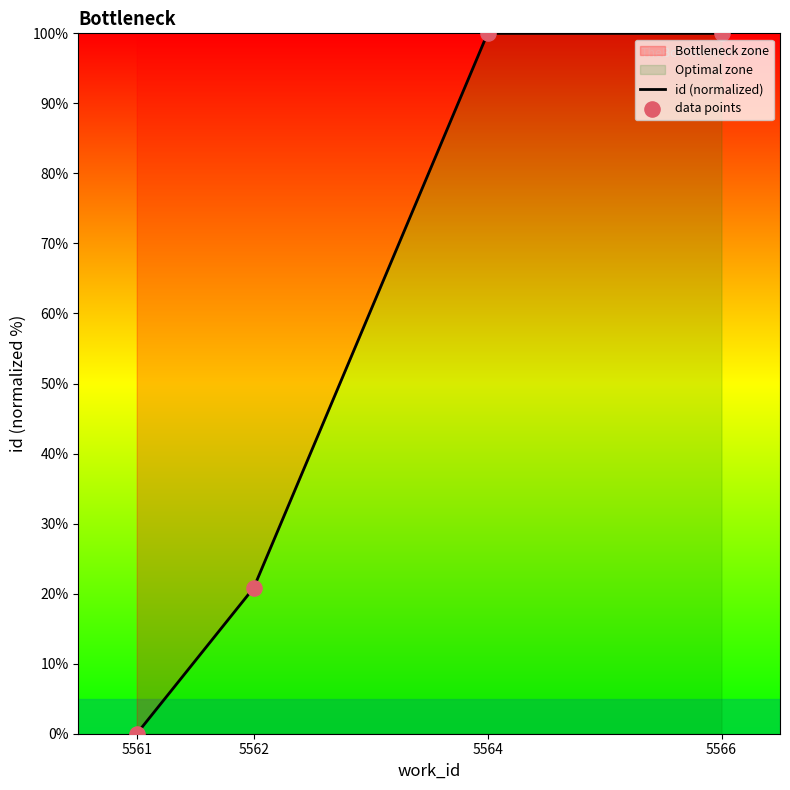

Which series has the largest Y range (max minus min)?

id (normalized)